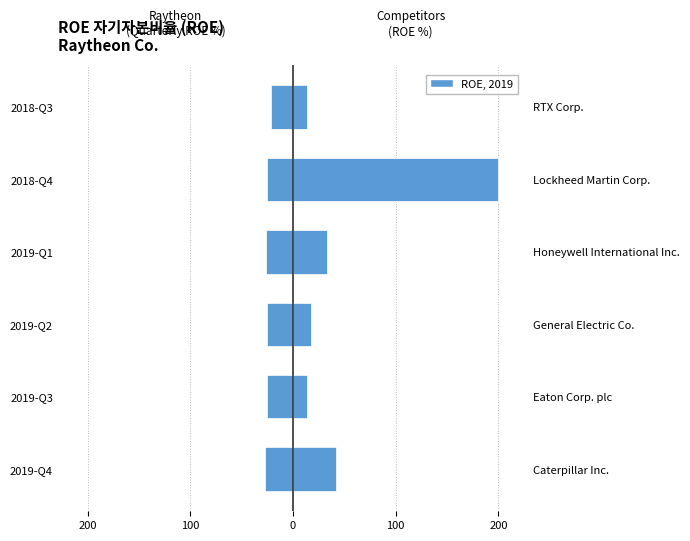

How many bars are there in each group?

2